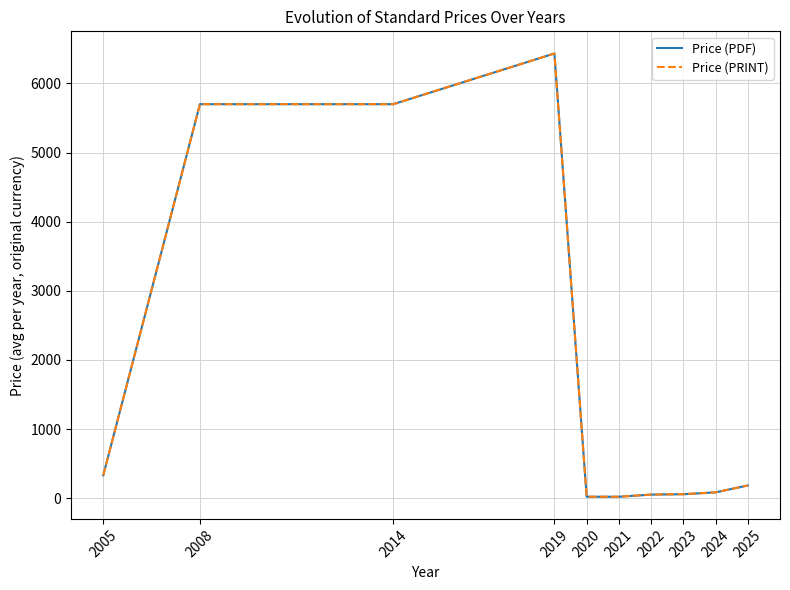

What value does the Price (PDF) series have at 2020?

20.0